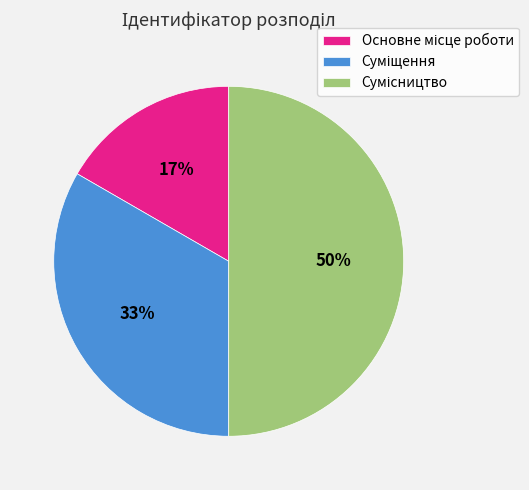

To the nearest percent, what is the difference between the largest and smallest slice percentages?

33%